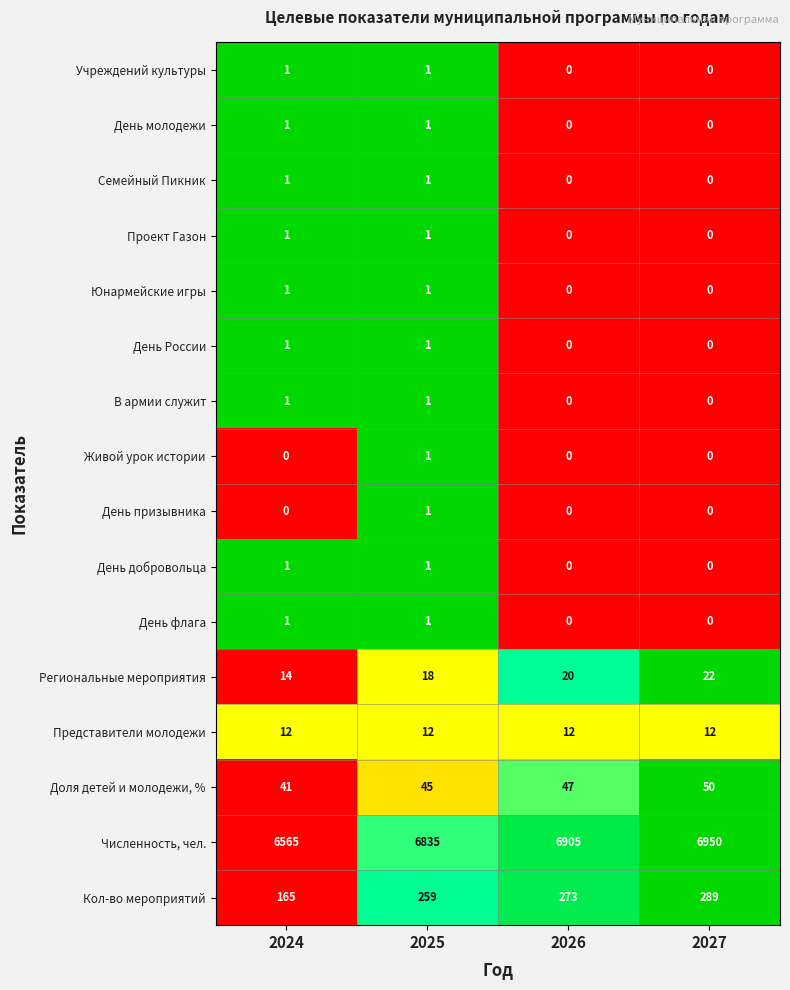

How many В армии служит values are between 0 and 1?

4